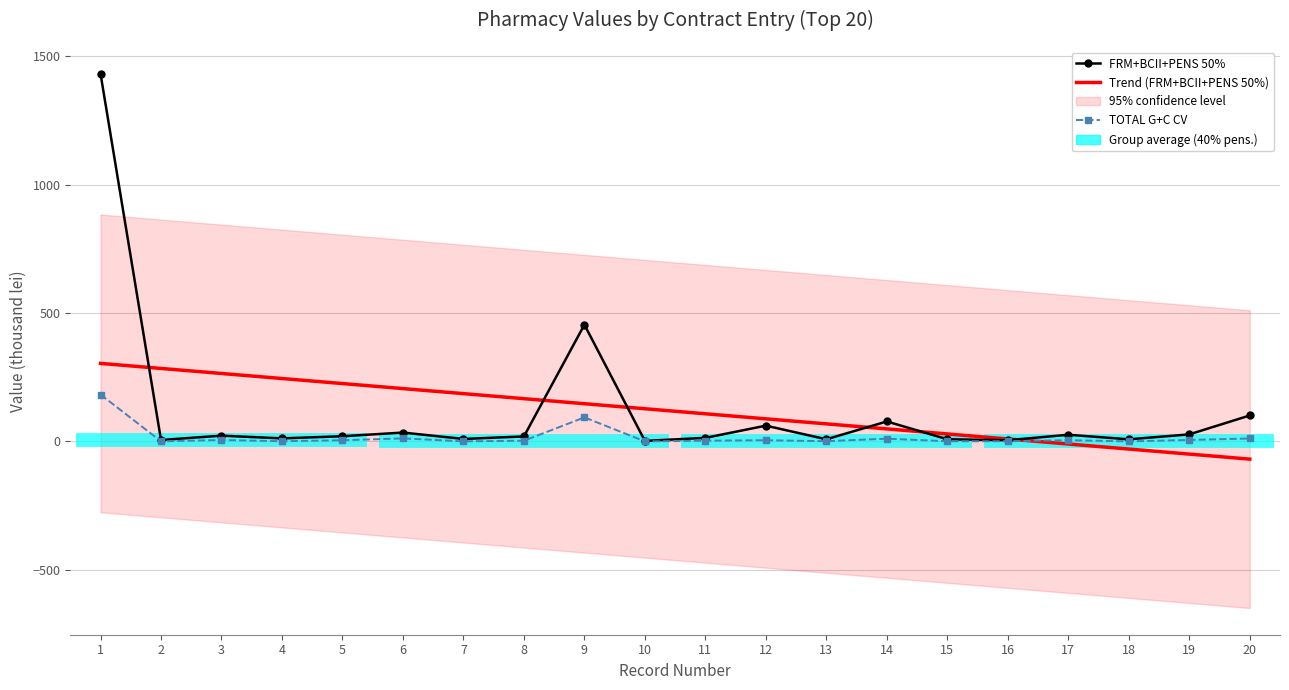

The Trend (FRM+BCII+PENS 50%) series shows 107.4 at 11. True or false?

True